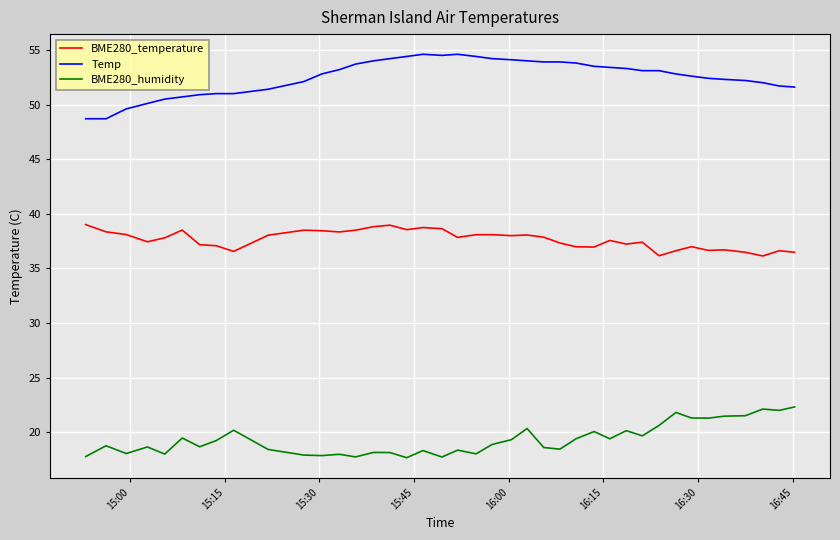

Which series has the largest total across all categories?

Temp